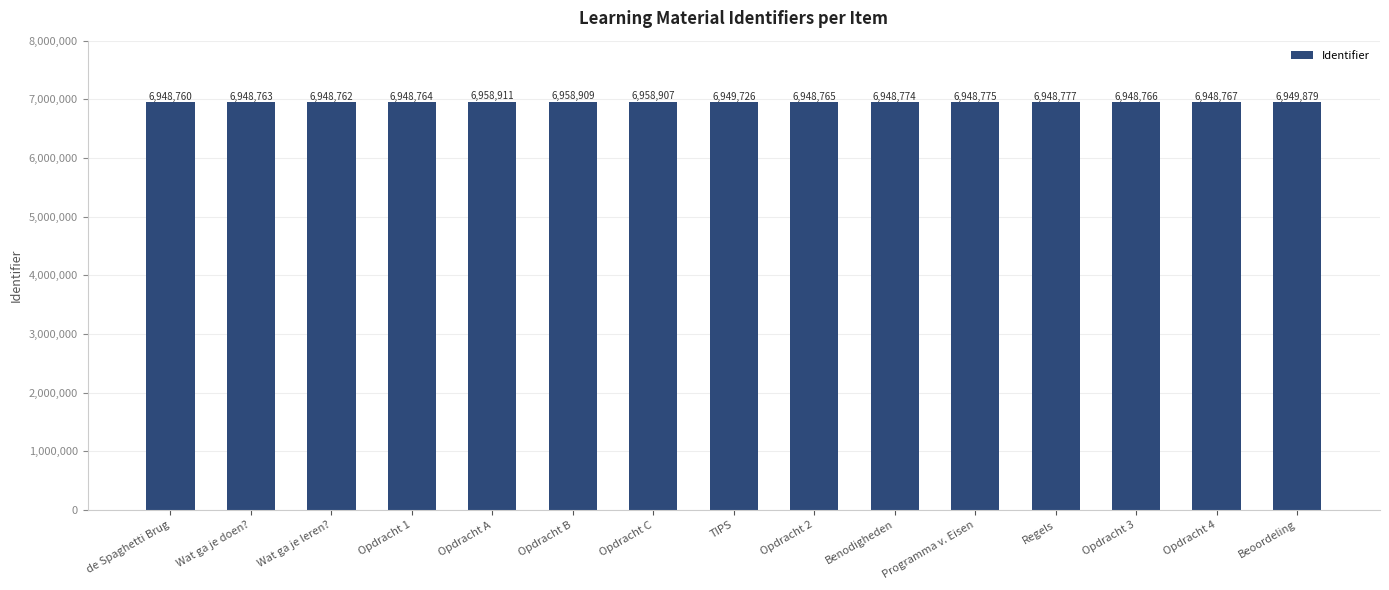

Reading left to right, extract all data points from this chart.

de Spaghetti Brug=6948760	Wat ga je doen?=6948763	Wat ga je leren?=6948762	Opdracht 1=6948764	Opdracht A=6958911	Opdracht B=6958909	Opdracht C=6958907	TIPS=6949726	Opdracht 2=6948765	Benodigheden=6948774	Programma v. Eisen=6948775	Regels=6948777	Opdracht 3=6948766	Opdracht 4=6948767	Beoordeling=6949879